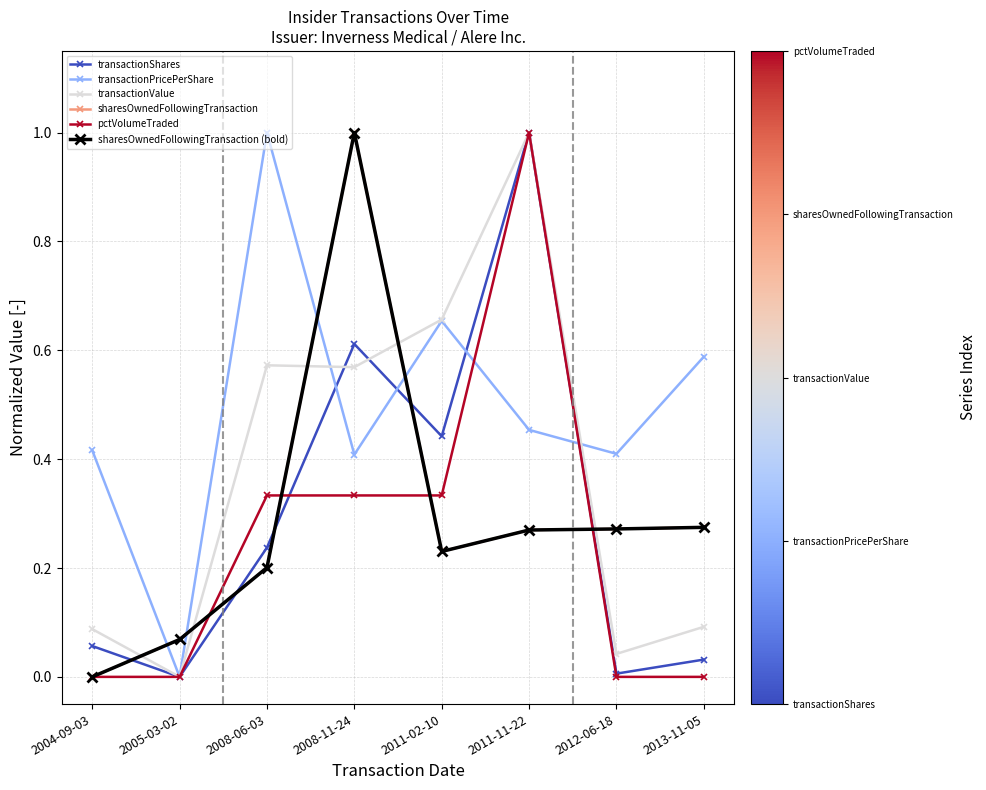

What is the sum of all transactionPricePerShare values?

3.9